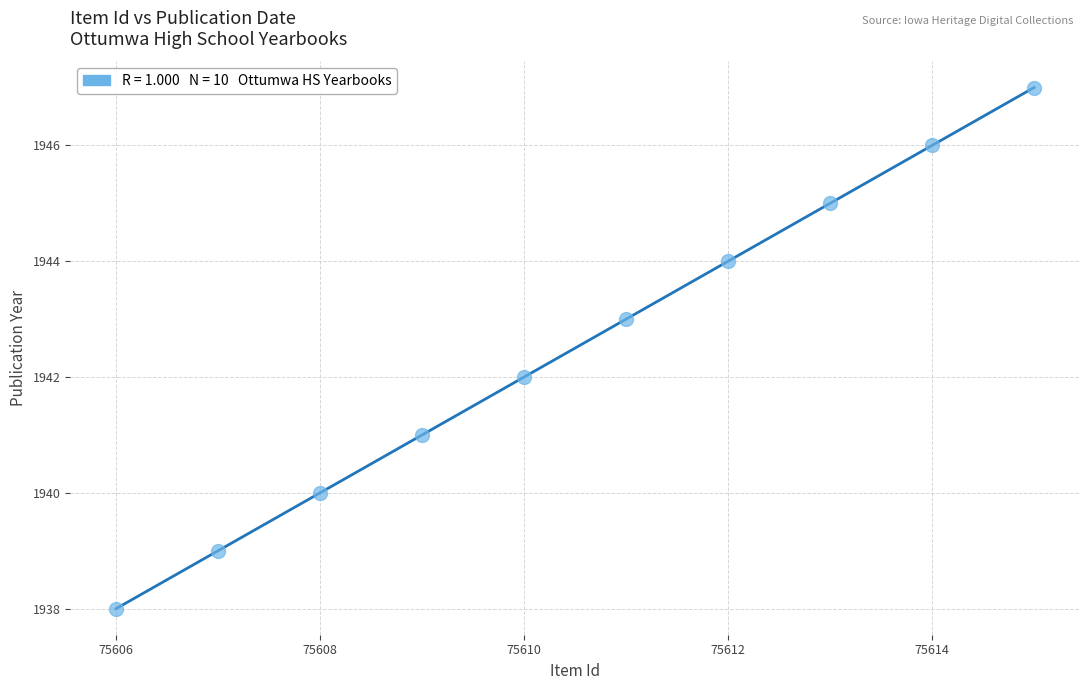

What is the range of X values (max minus min)?

9